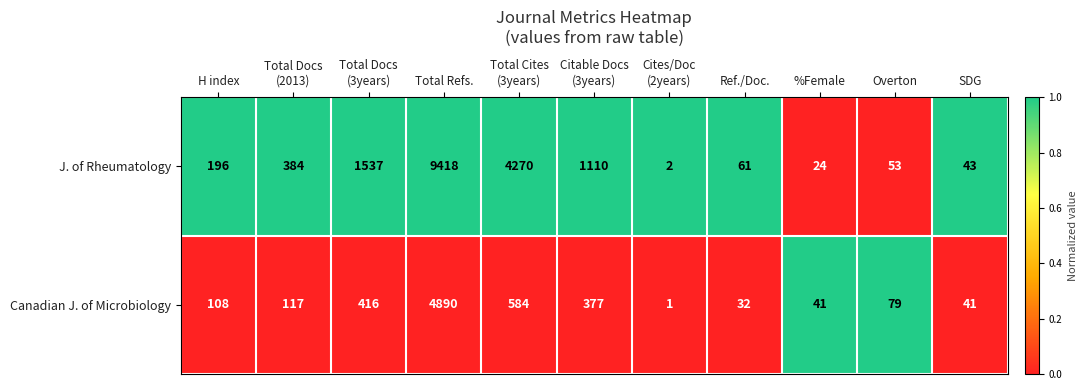

Reading right to left, transcribe all the data shown in this chart.

J. of Rheumatology: 43	53	24	61	2	1110	4270	9418	1537	384	196
Canadian J. of Microbiology: 41	79	41	32	1	377	584	4890	416	117	108